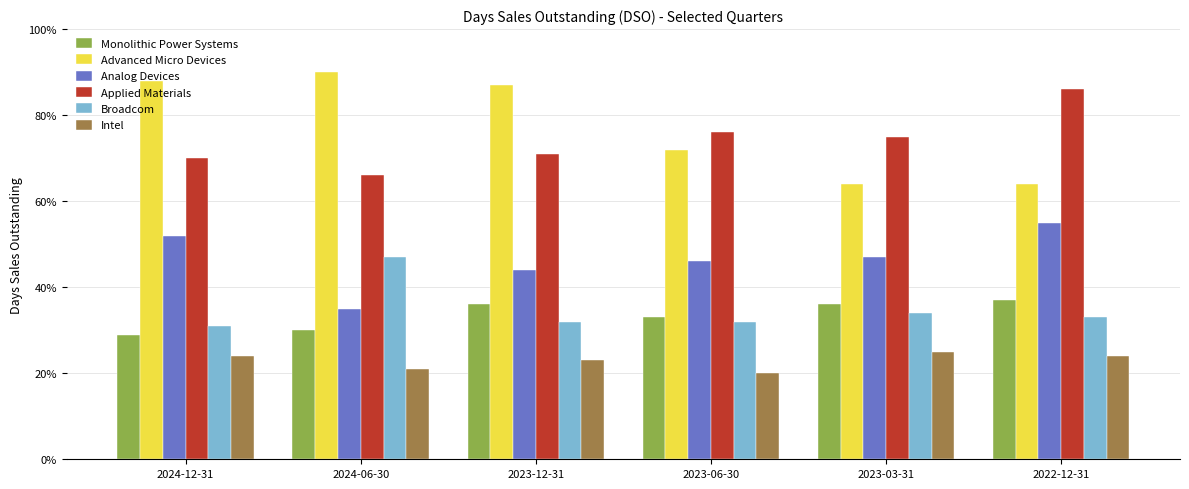

At which category does the chart reach its minimum across all series?

2023-06-30